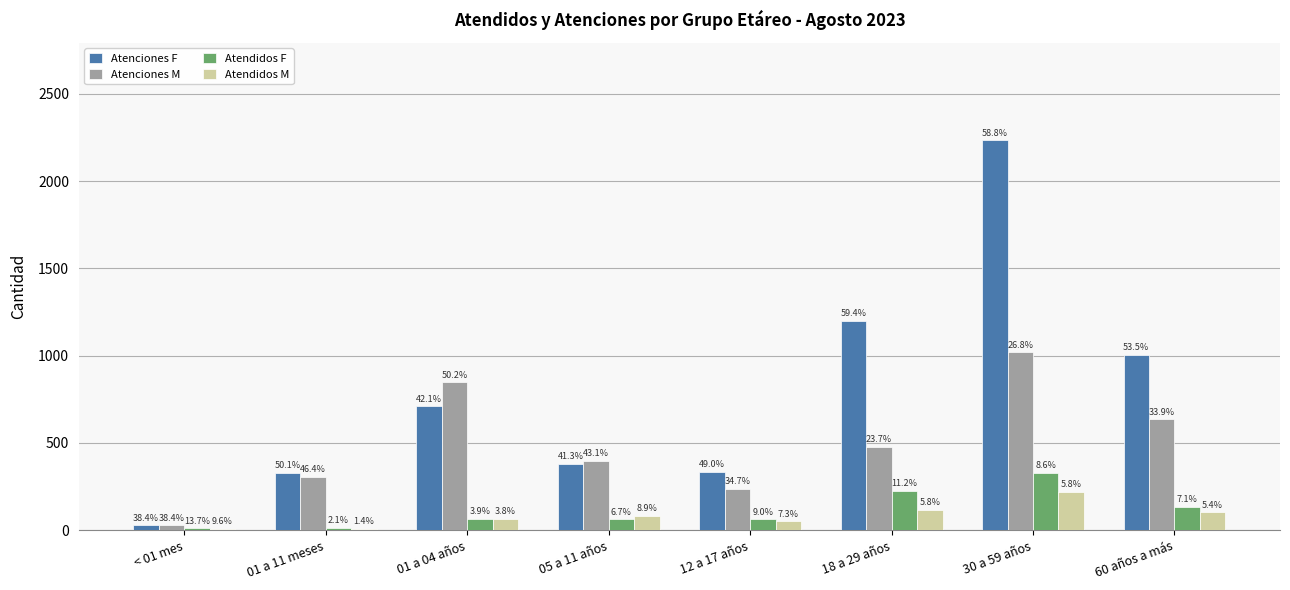

The value of Atendidos M at 01 a 11 meses is 9. True or false?

True